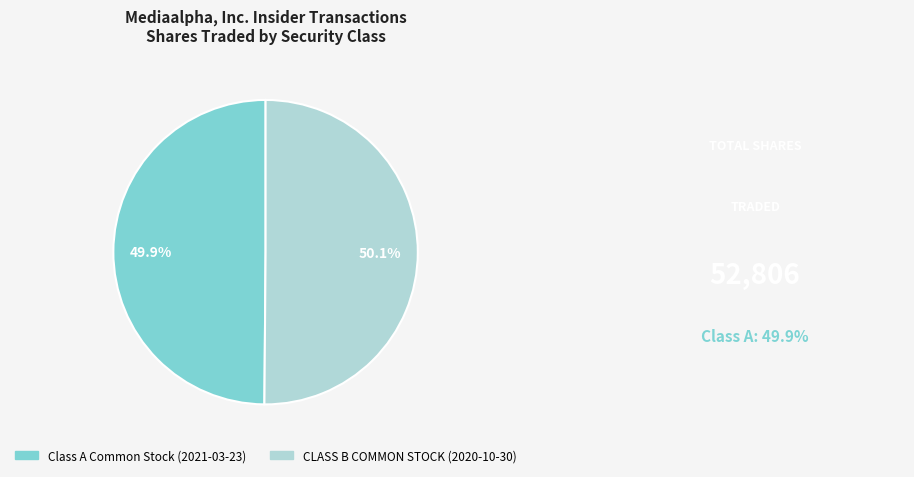

Does any single category account for the majority?

Yes